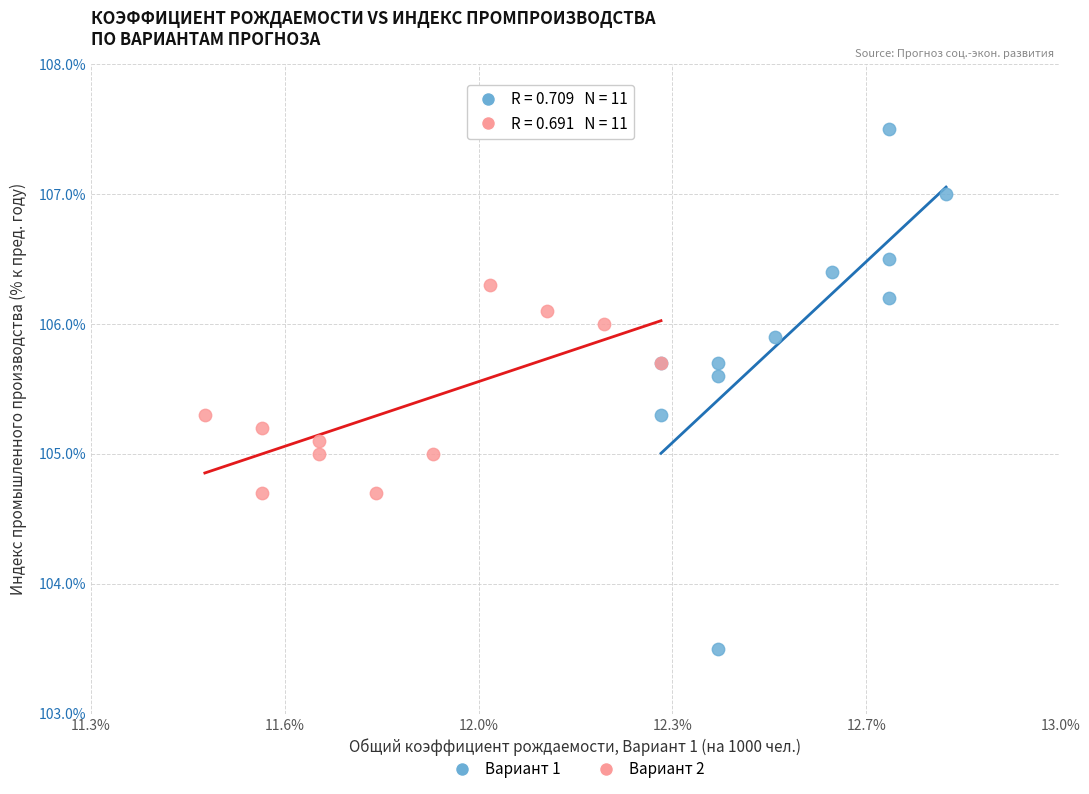

Which series reaches the maximum Y coordinate?

Вариант 1